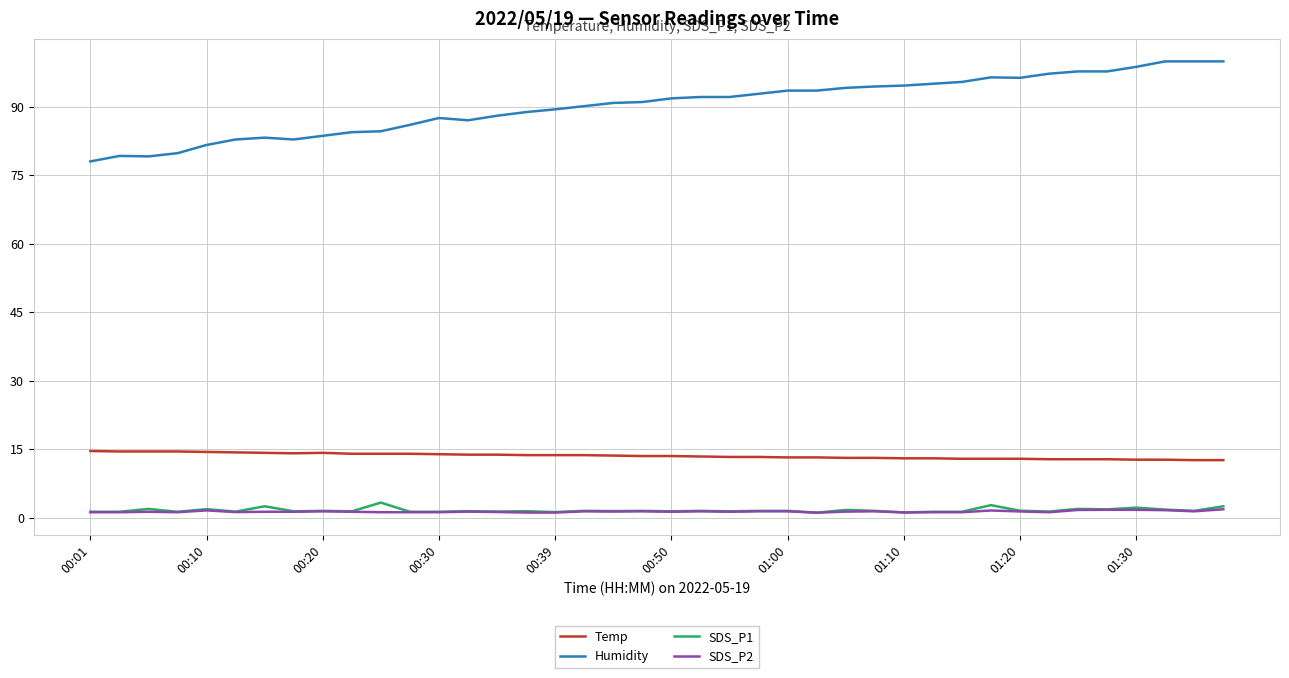

Which series has the widest spread of values?

Humidity